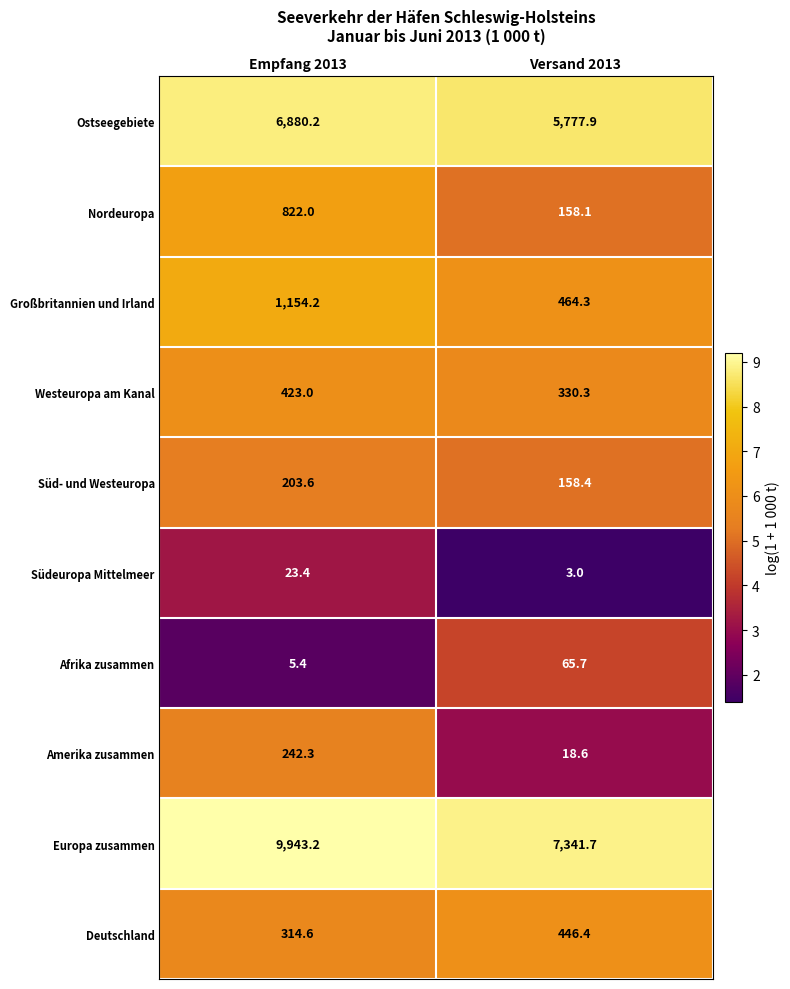

What is the spread (max minus min) of values at Empfang 2013?

9937.8